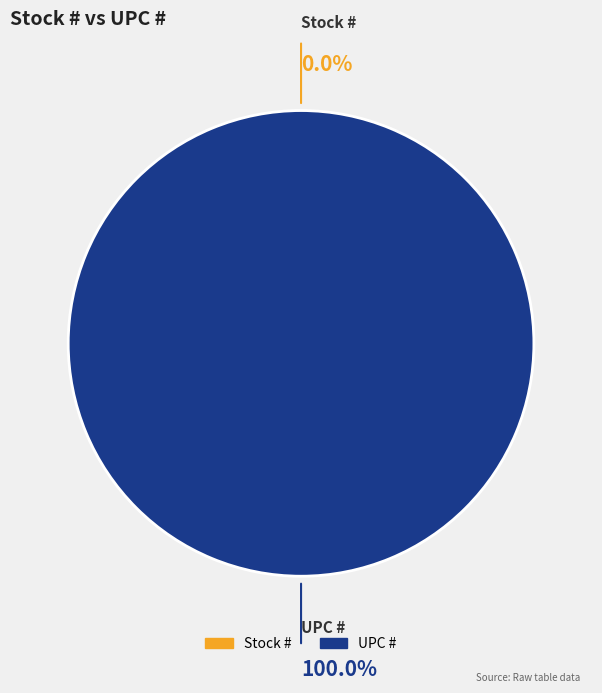

Rank the categories by value from highest to lowest.

UPC #, Stock #